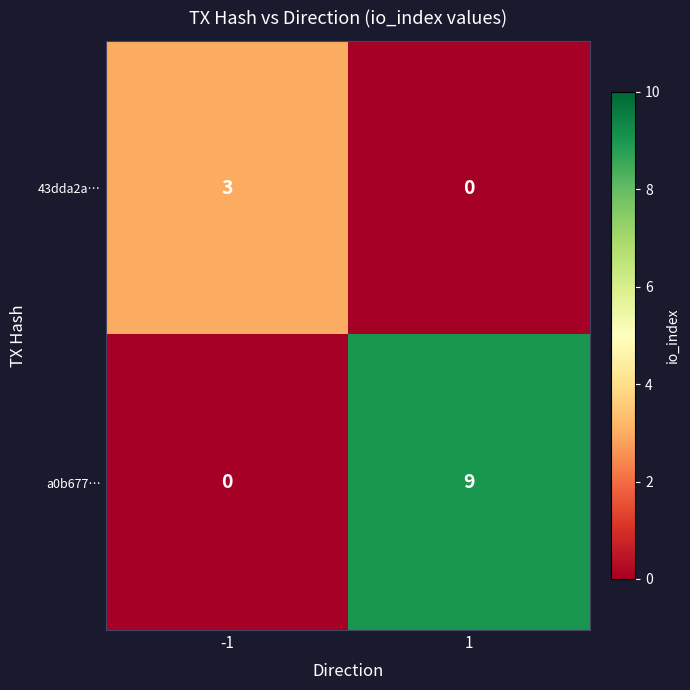

What value does the a0b677… series have at 1?

9